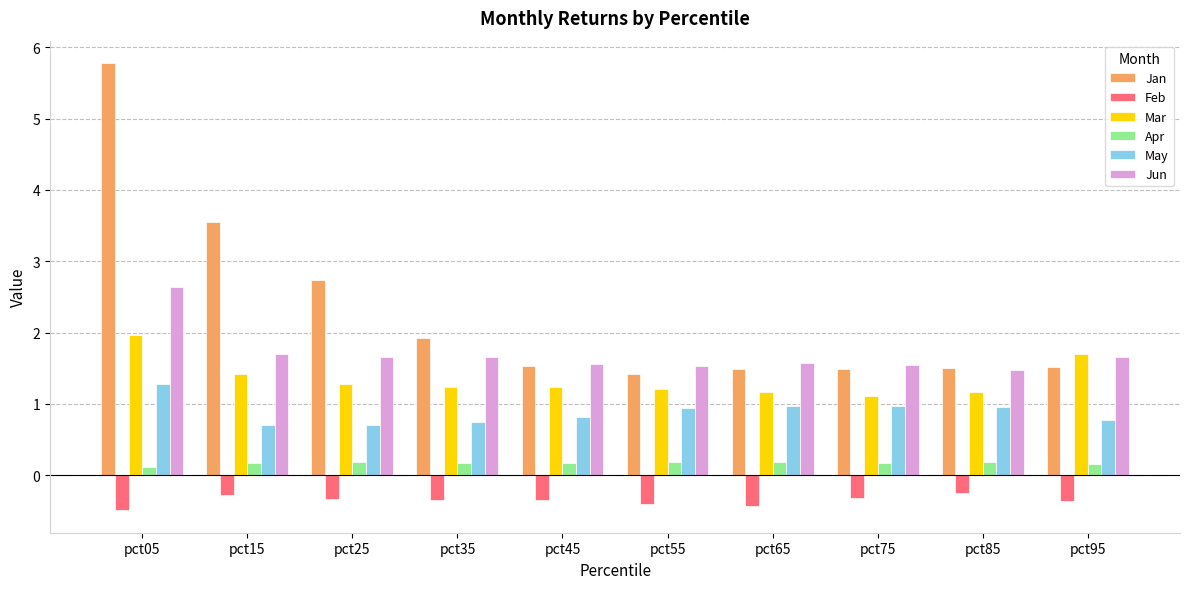

Rank the series by their maximum value, from lowest to highest.

Feb, Apr, May, Mar, Jun, Jan